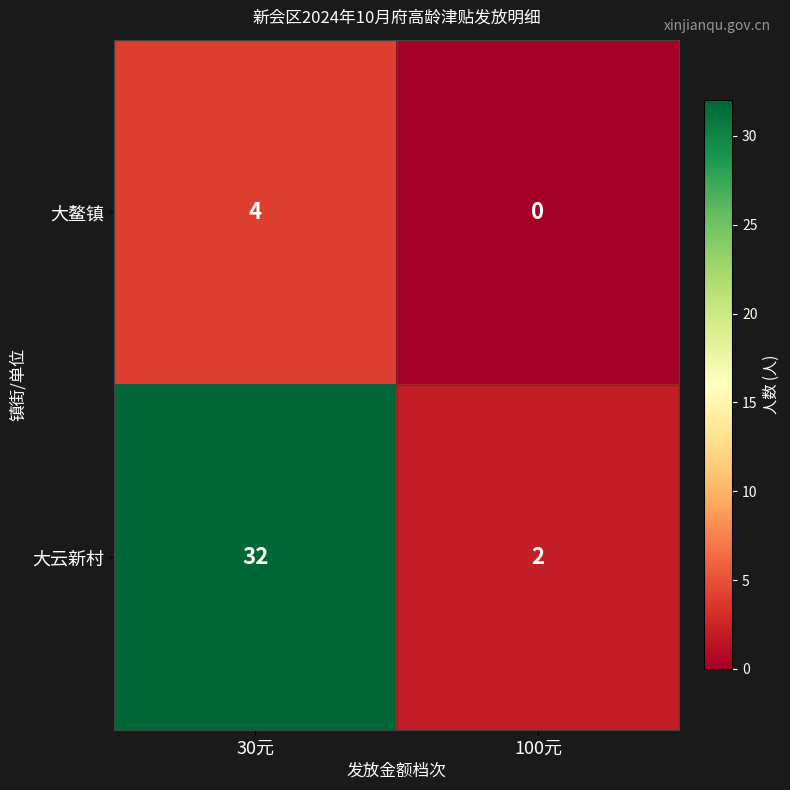

What is the spread (max minus min) of values at 100元?

2